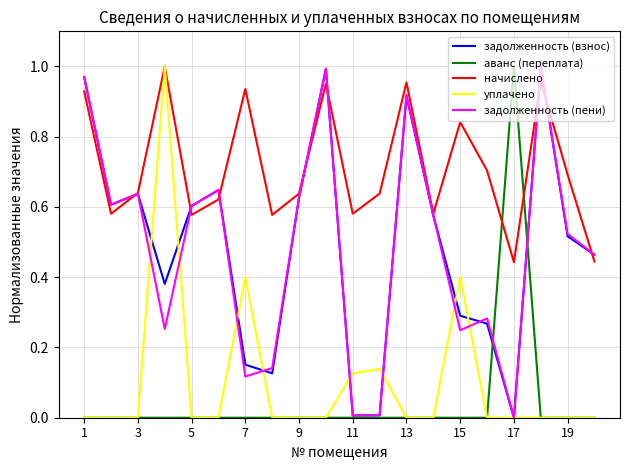

Which series has the largest total across all categories?

начислено